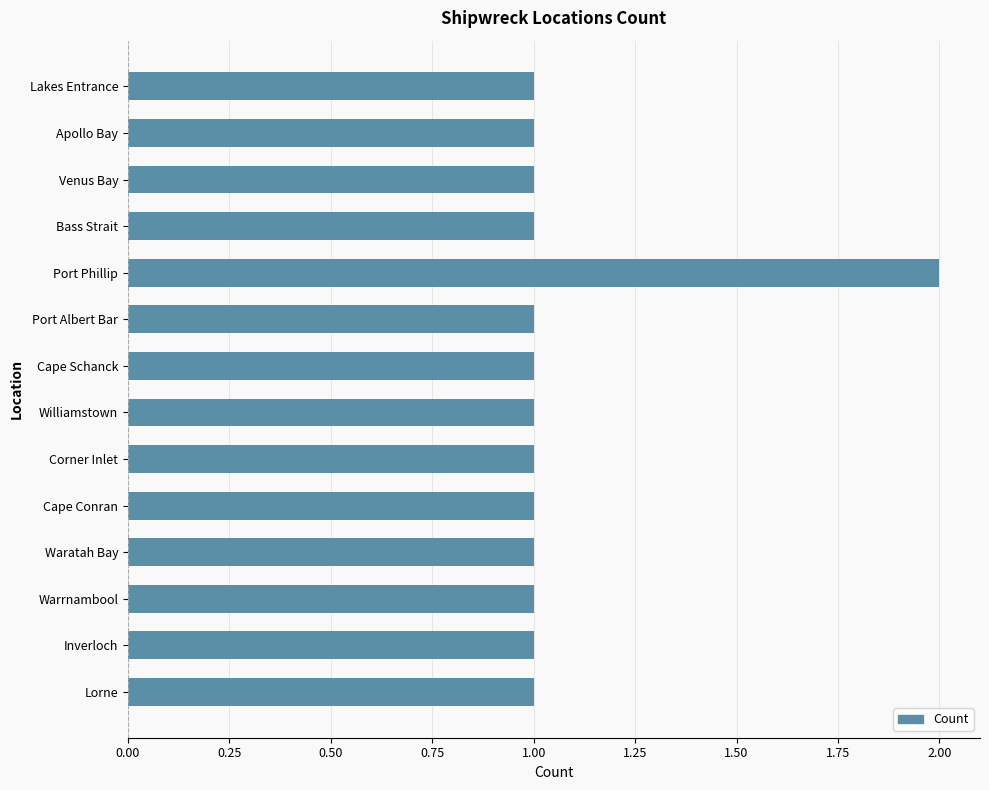

How many bars are there in total?

14